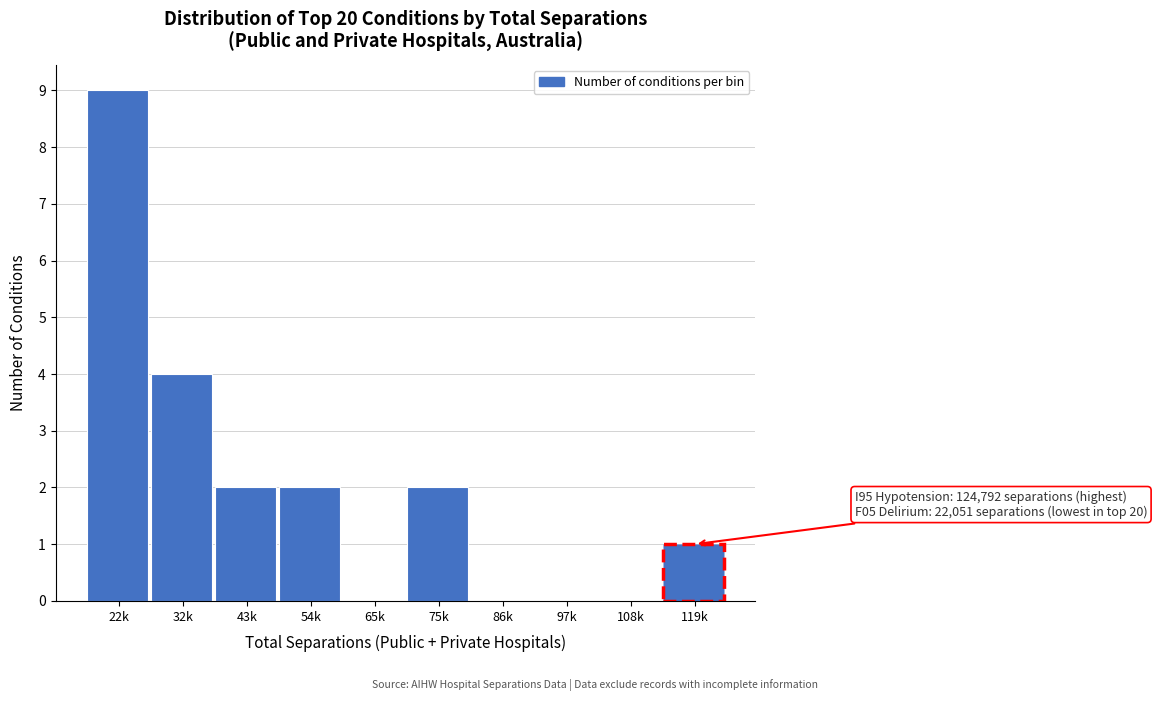

Reading right to left, extract all data points from this chart.

119k=1	108k=0	97k=0	86k=0	75k=2	65k=0	54k=2	43k=2	32k=4	22k=9